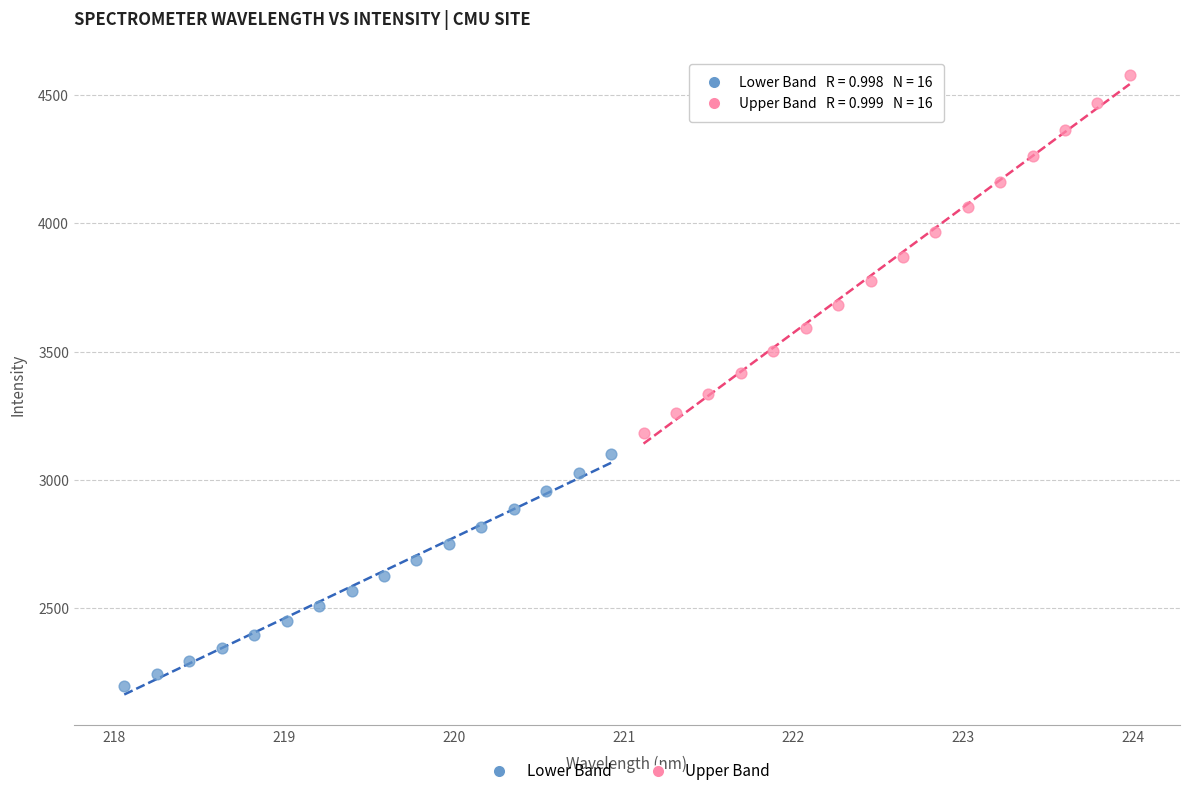

Which series contains the lowest Y value?

Lower Band